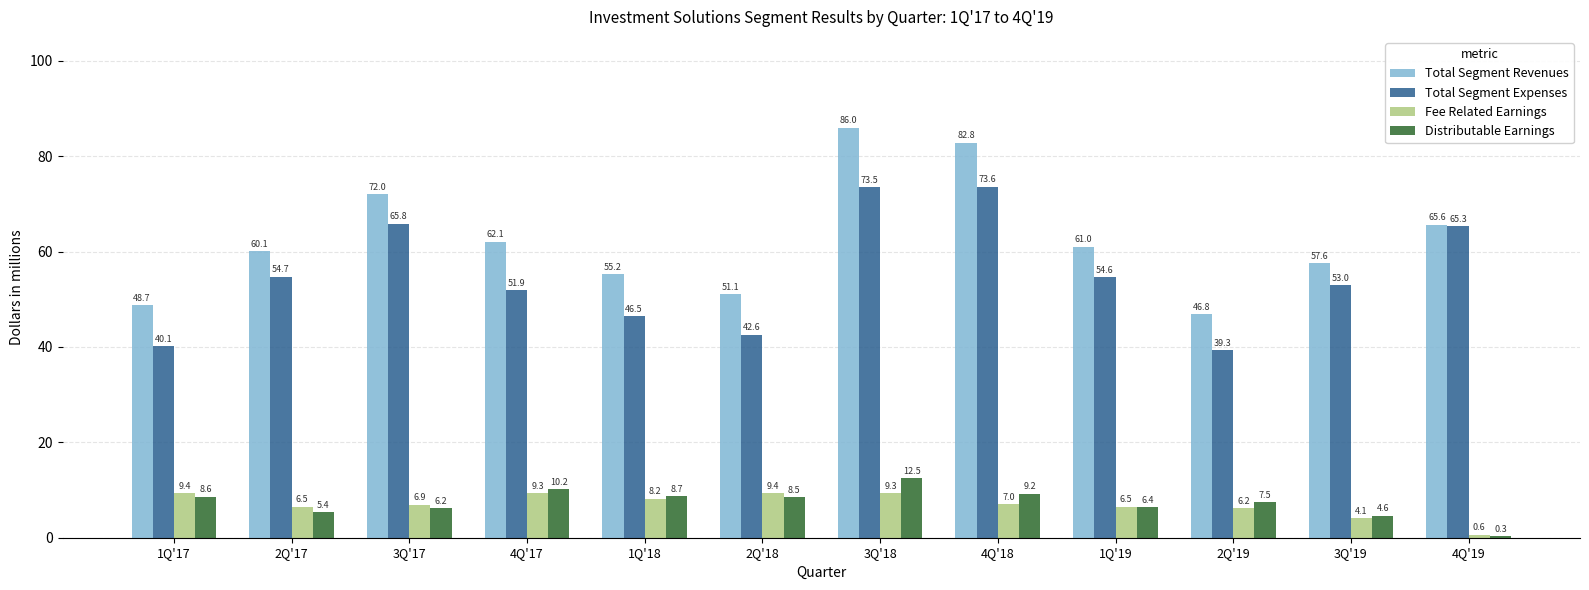

At which label is Fee Related Earnings closest to 5?

3Q'19